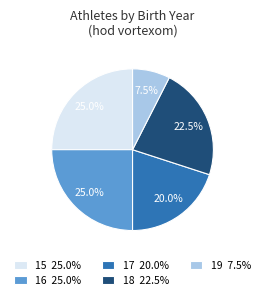

Is there any slice that represents more than half of the pie?

No